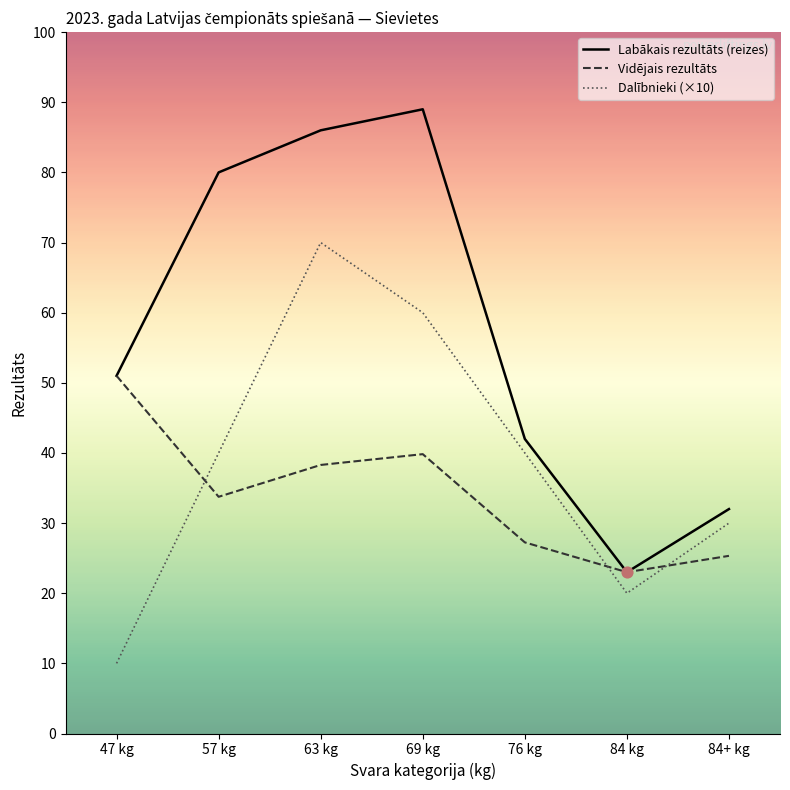

Which series has the largest range (max minus min)?

Labākais rezultāts (reizes)